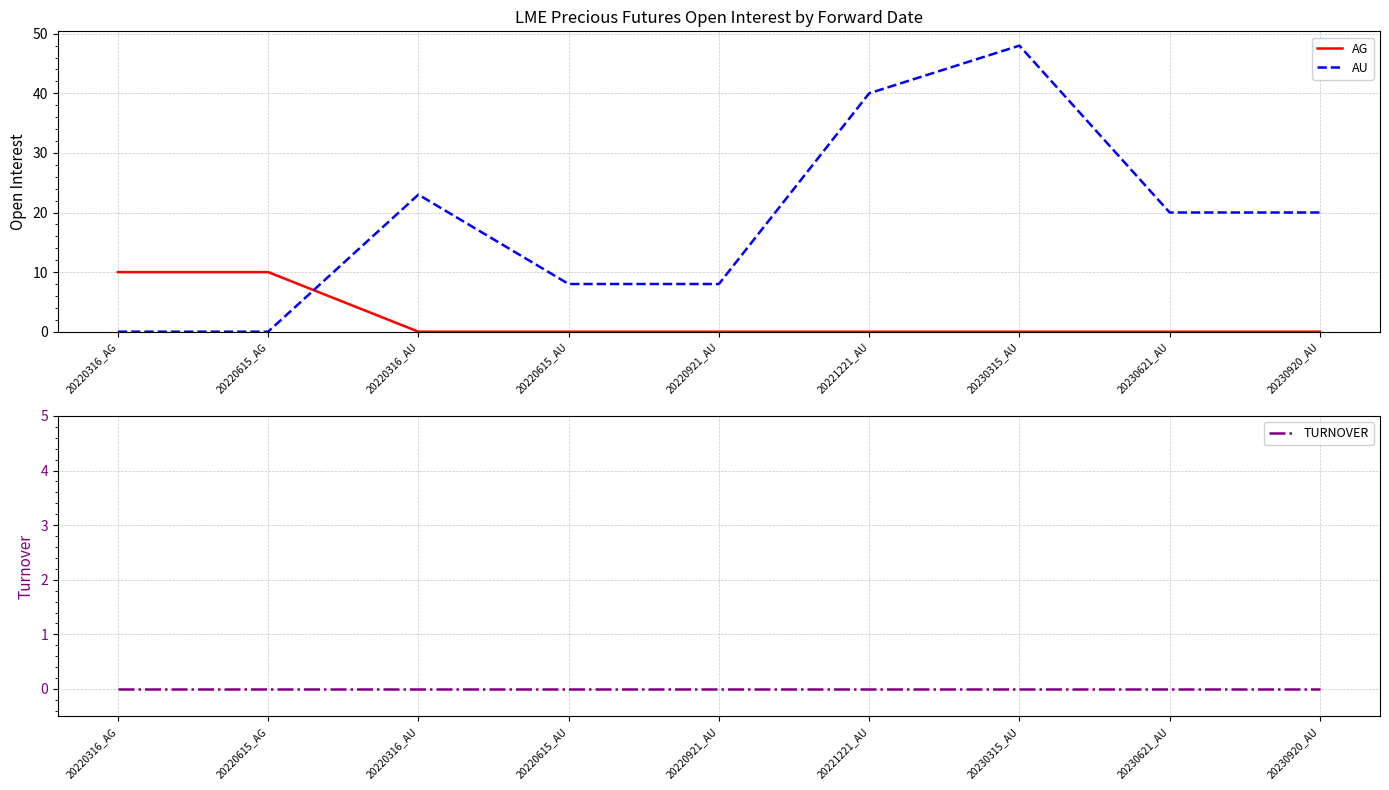

How many lines are shown in the chart?

3